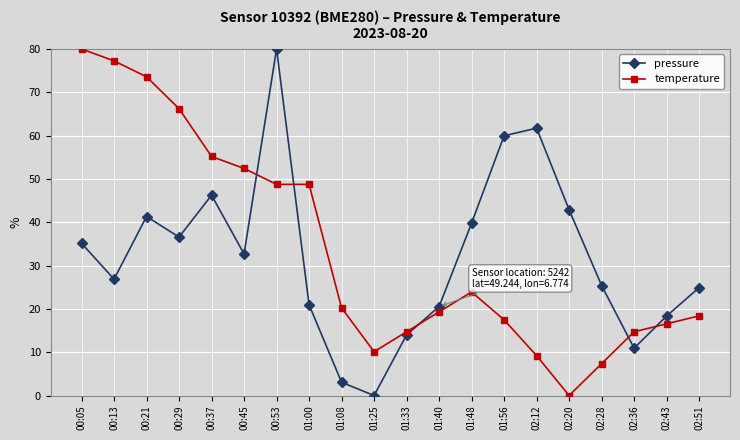

Rank the series at 02:51 from highest to lowest value.

pressure, temperature